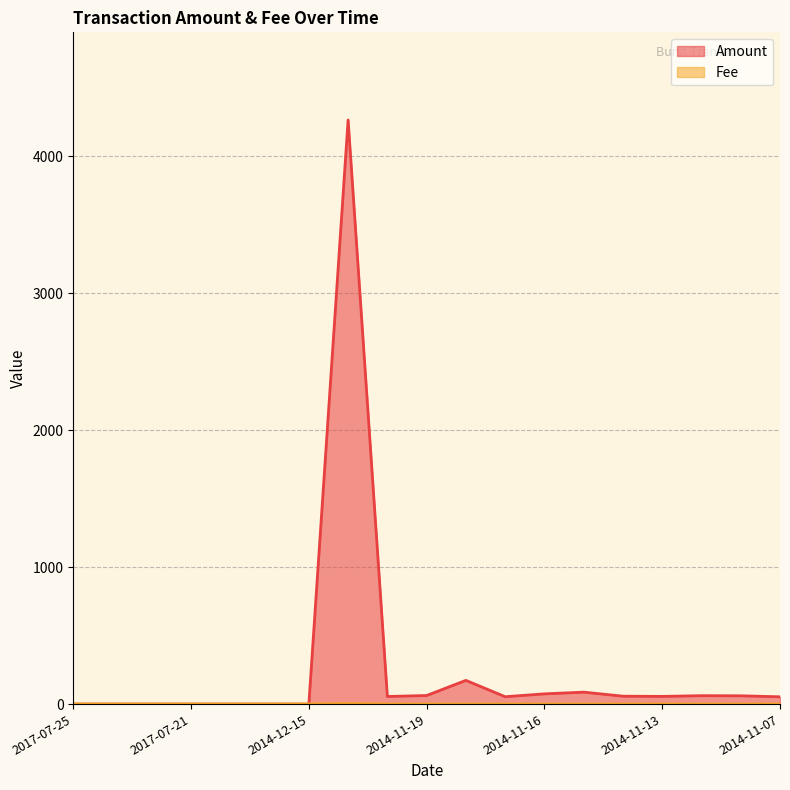

Which series has the largest total across all categories?

Amount